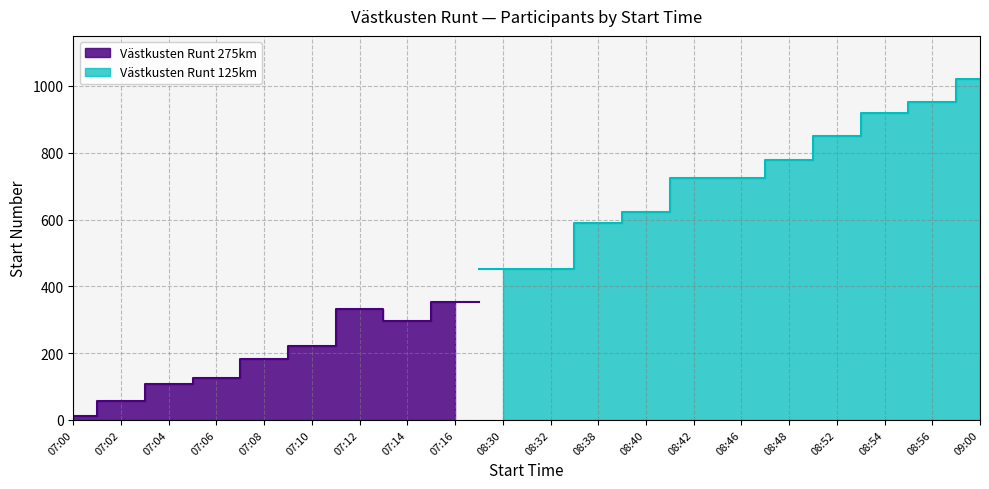

At which label is the value closest to 516?

08:30:00